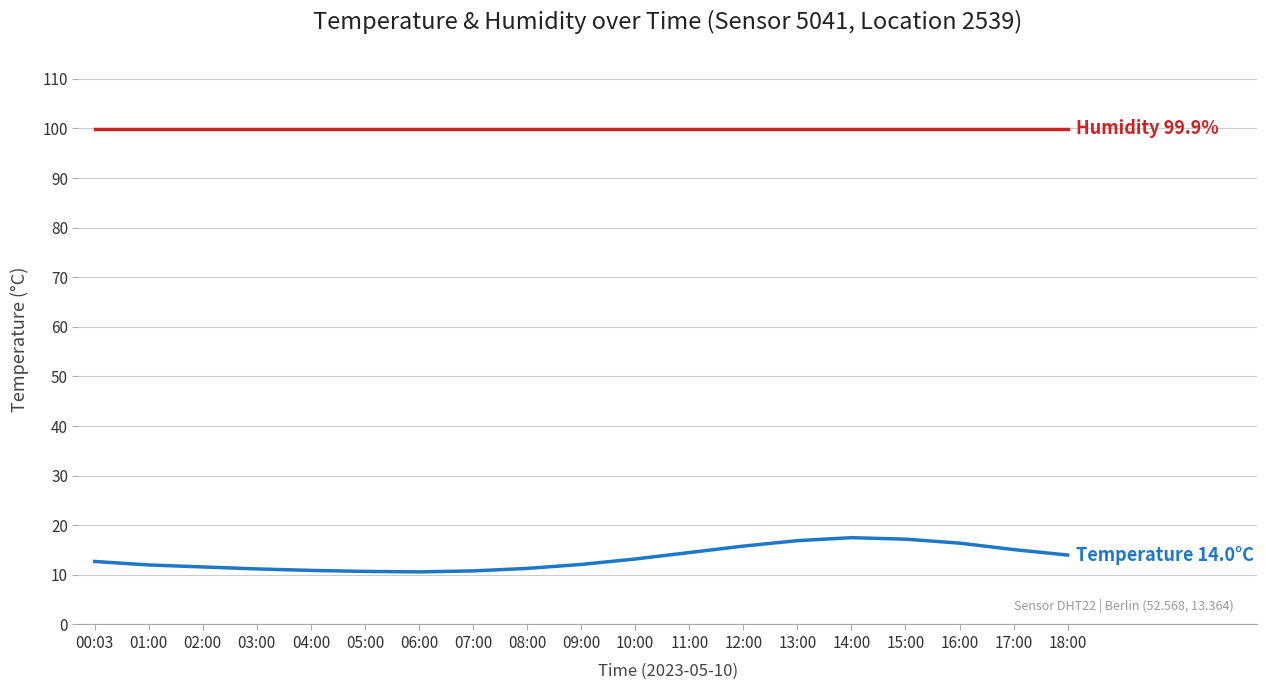

What position from the right is 06:00?

13